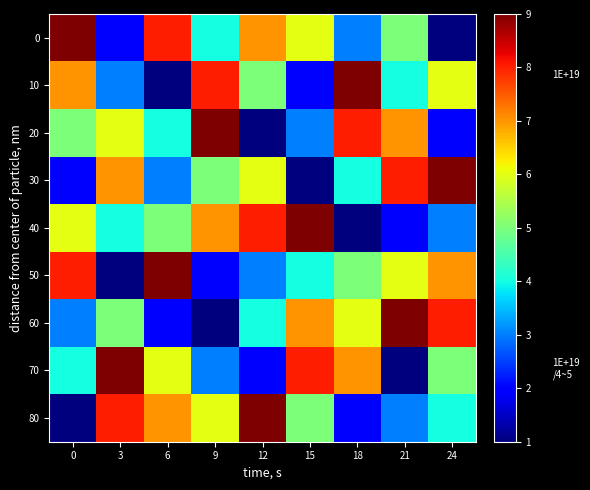

Reading left to right, list all the values displayed in this chart.

0: 0=9	3=2	6=8	9=4	12=7	15=6	18=3	21=5	24=1
10: 0=7	3=3	6=1	9=8	12=5	15=2	18=9	21=4	24=6
20: 0=5	3=6	6=4	9=9	12=1	15=3	18=8	21=7	24=2
30: 0=2	3=7	6=3	9=5	12=6	15=1	18=4	21=8	24=9
40: 0=6	3=4	6=5	9=7	12=8	15=9	18=1	21=2	24=3
50: 0=8	3=1	6=9	9=2	12=3	15=4	18=5	21=6	24=7
60: 0=3	3=5	6=2	9=1	12=4	15=7	18=6	21=9	24=8
70: 0=4	3=9	6=6	9=3	12=2	15=8	18=7	21=1	24=5
80: 0=1	3=8	6=7	9=6	12=9	15=5	18=2	21=3	24=4